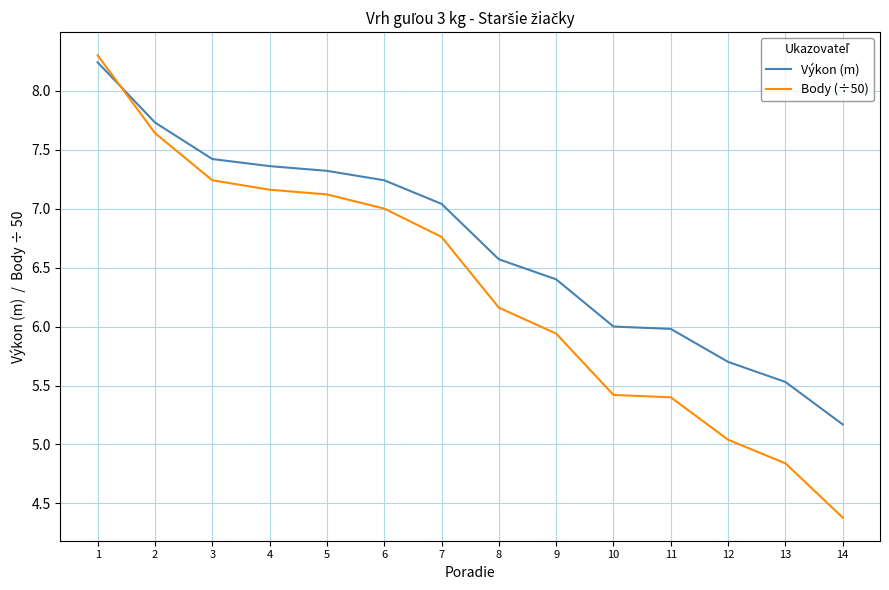

List the series in order of their peak value, highest first.

Body (÷50), Výkon (m)